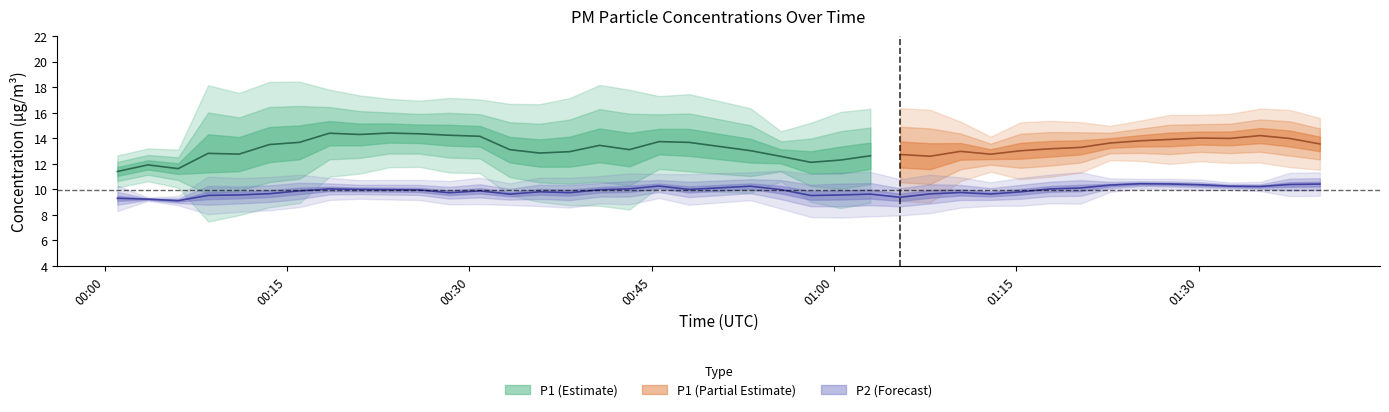

What is the highest value of the P1 series?

16.4